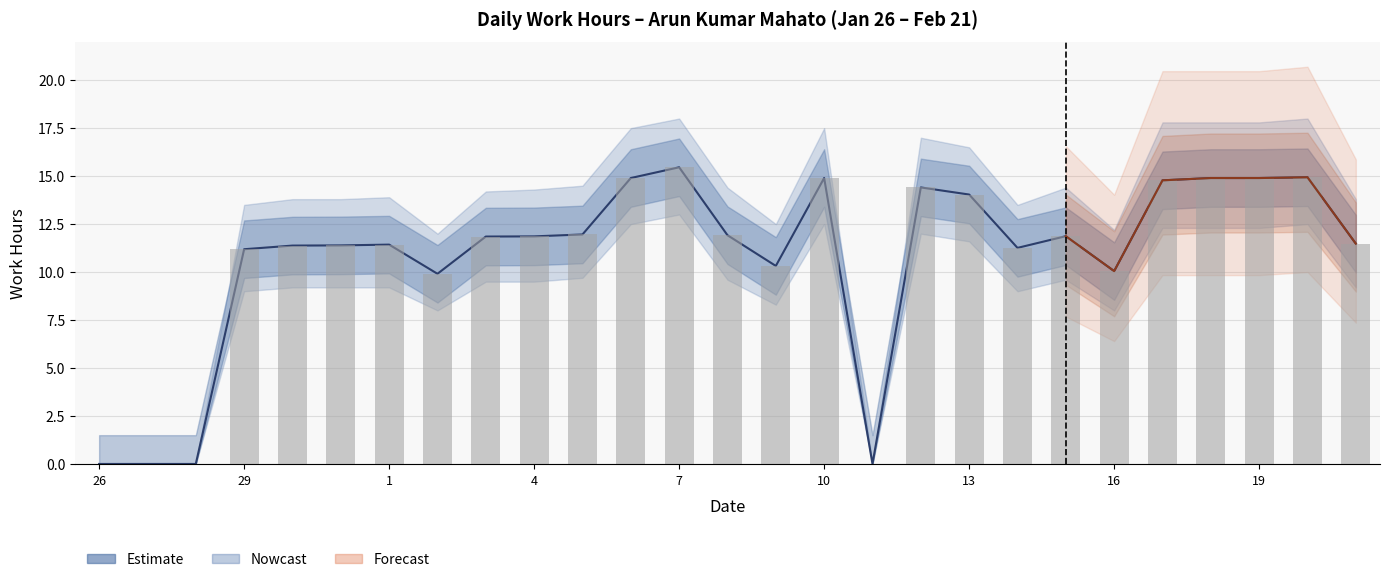

What is the sum of all Daily Hours values?

291.1